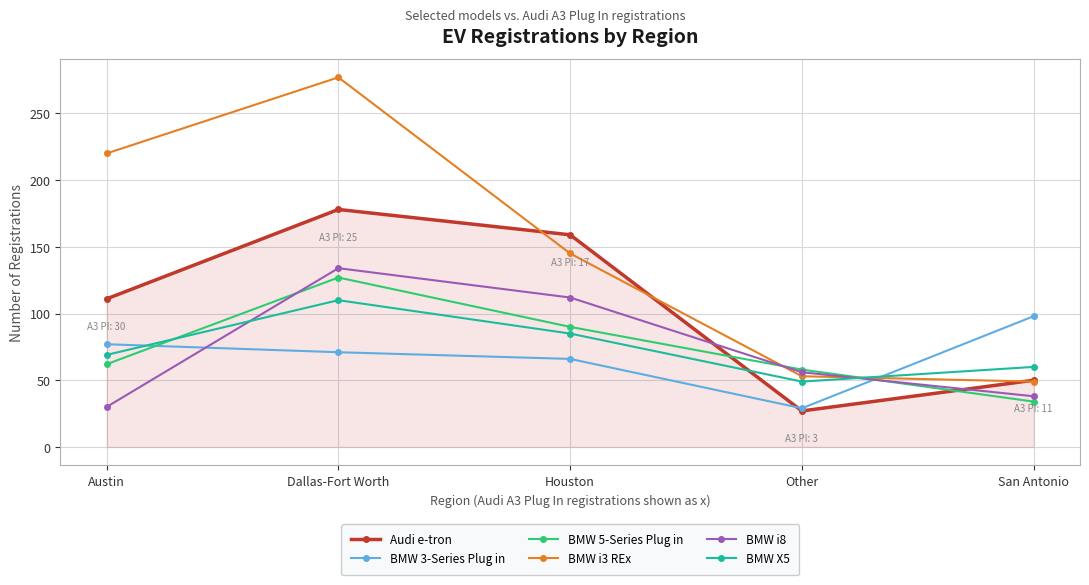

Between Austin and Other, which series saw the biggest shift?

BMW i3 REx